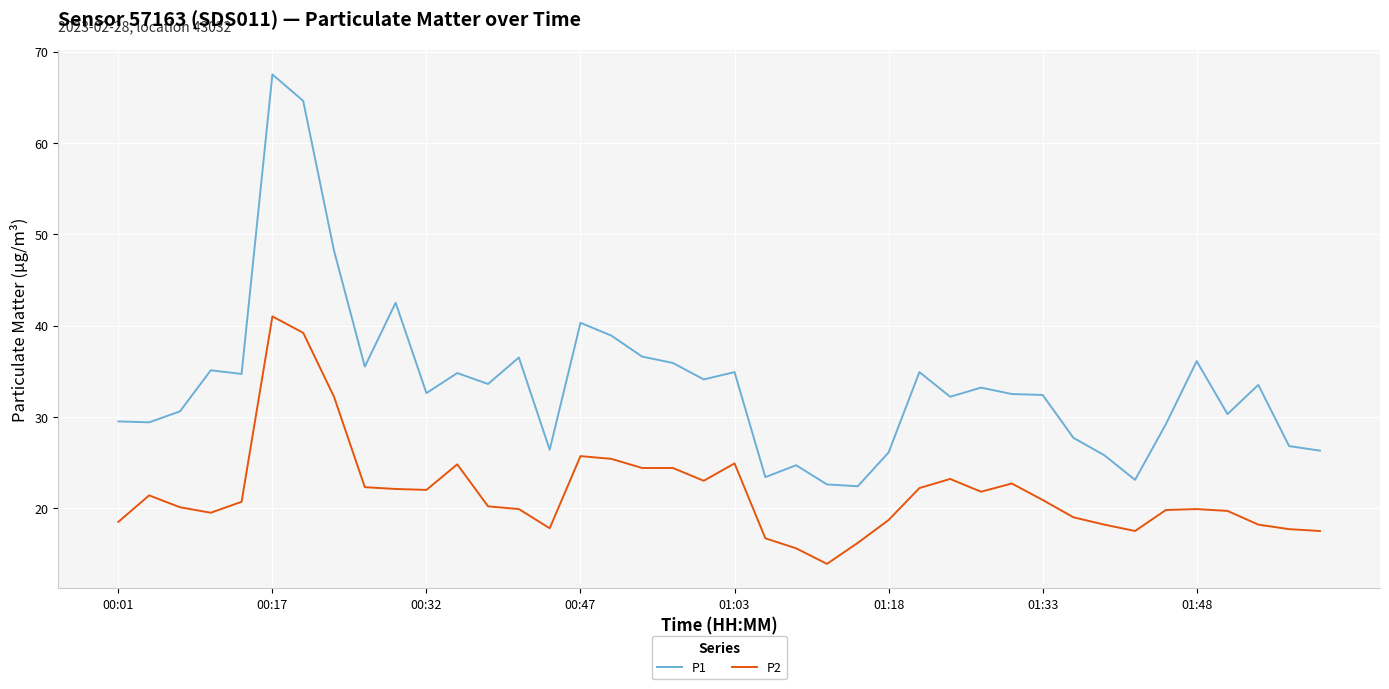

What is the minimum value for P2?

13.9